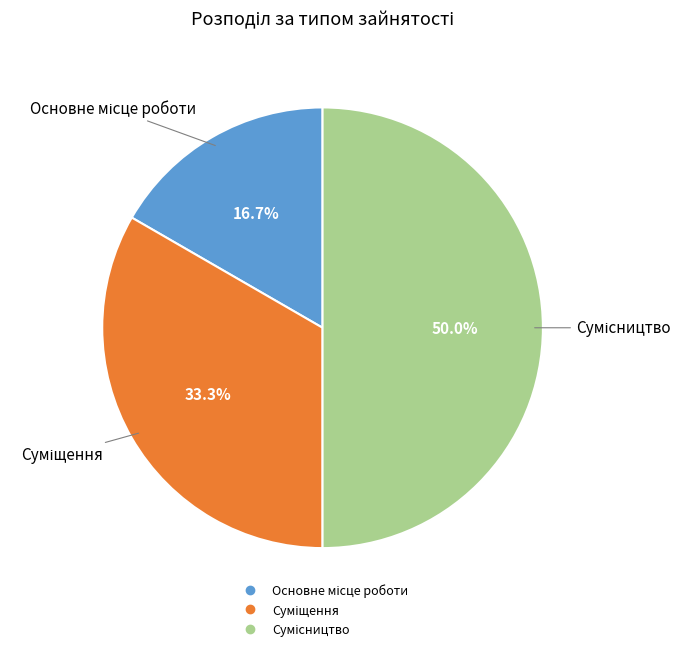

Rank the categories by value from lowest to highest.

Основне місце роботи, Суміщення, Сумісництво